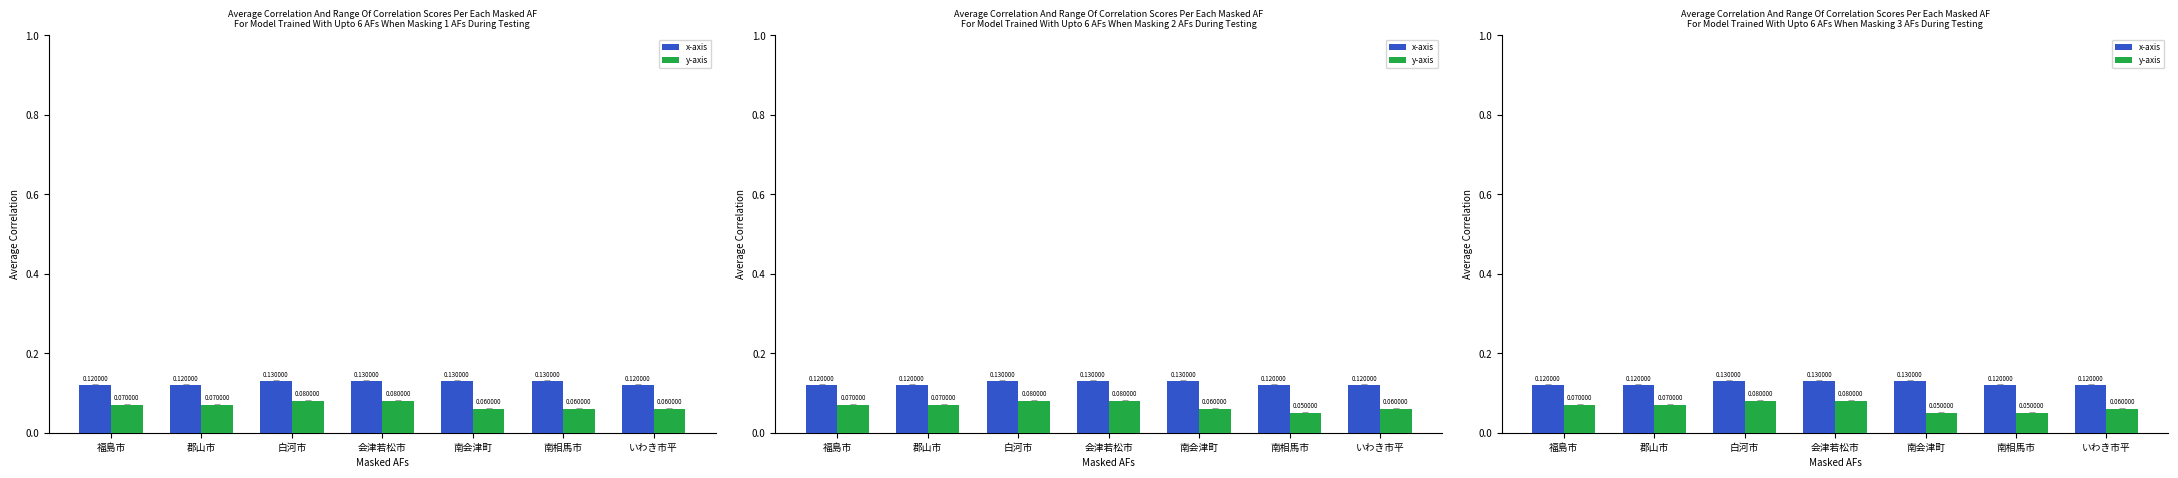

What is the greatest value displayed?

0.1